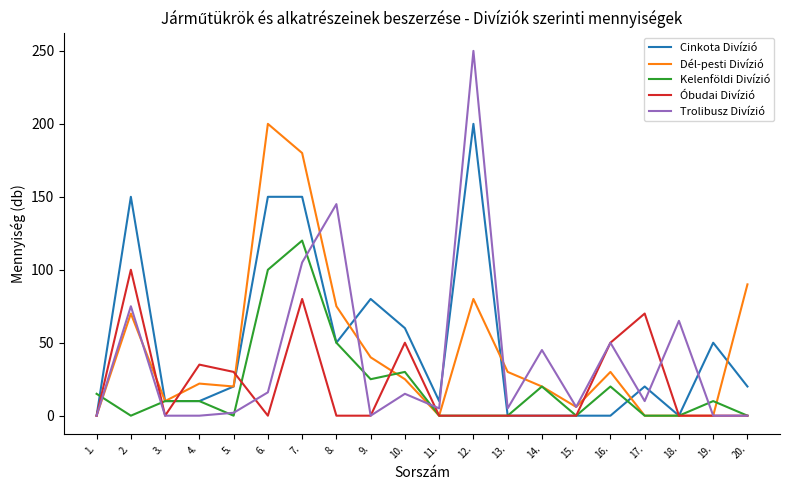

Rank the series at 7. from highest to lowest value.

Dél-pesti Divízió, Cinkota Divízió, Kelenföldi Divízió, Trolibusz Divízió, Óbudai Divízió